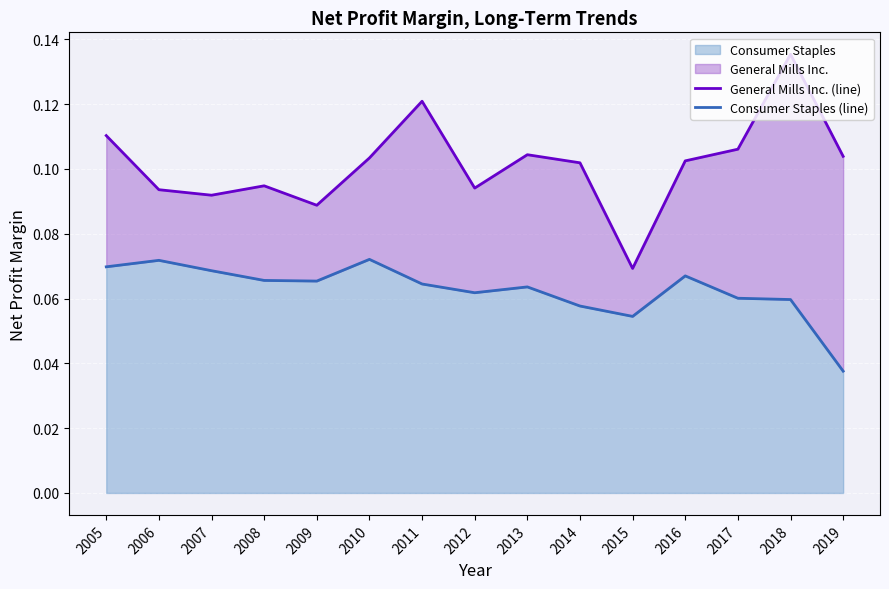

Rank the series by their average value, from lowest to highest.

Consumer Staples (line), General Mills Inc. (line)